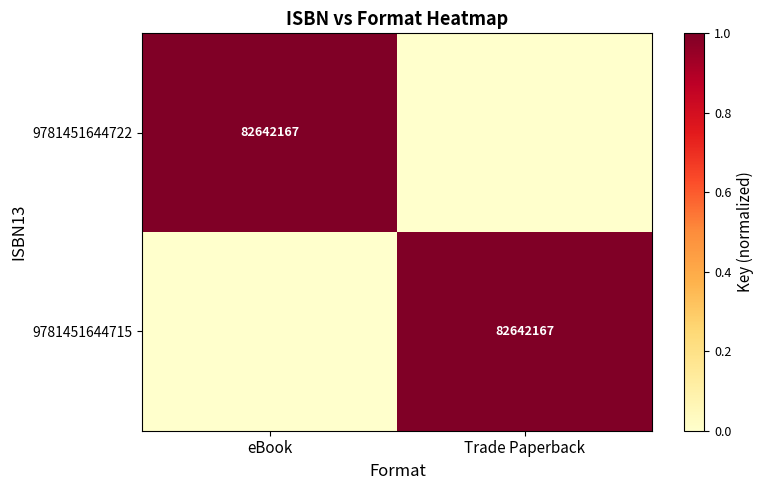

At which category does the chart reach its minimum across all series?

Trade Paperback